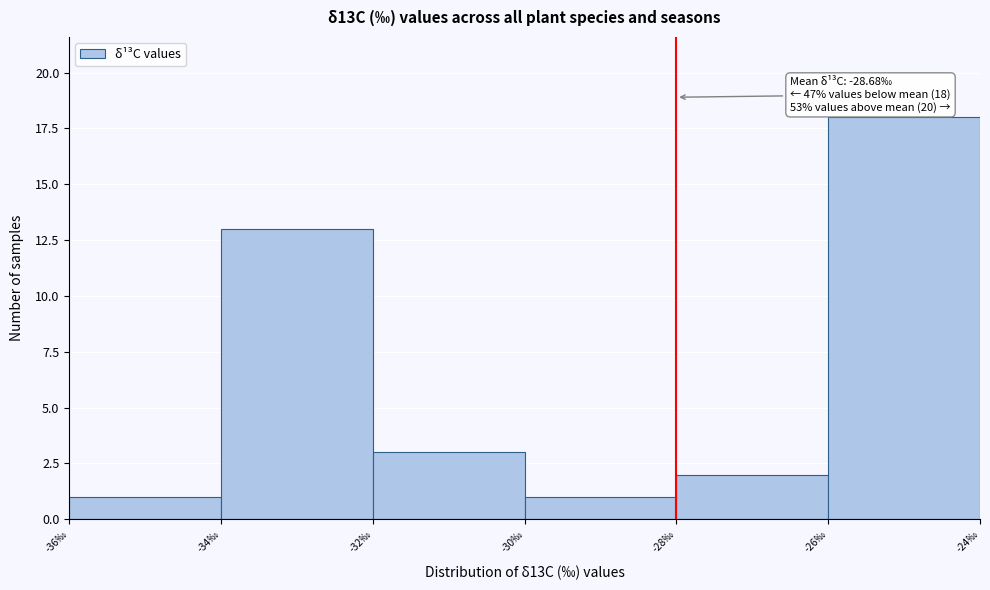

Over which range of the x-axis is the bar tallest?

-26 to -24